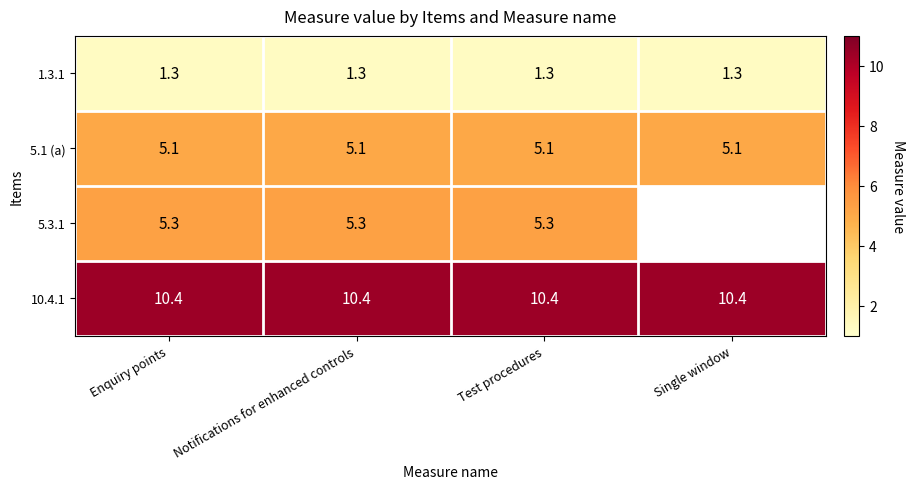

The value of 5.1 (a) at Notifications for enhanced controls is 5.1. True or false?

True